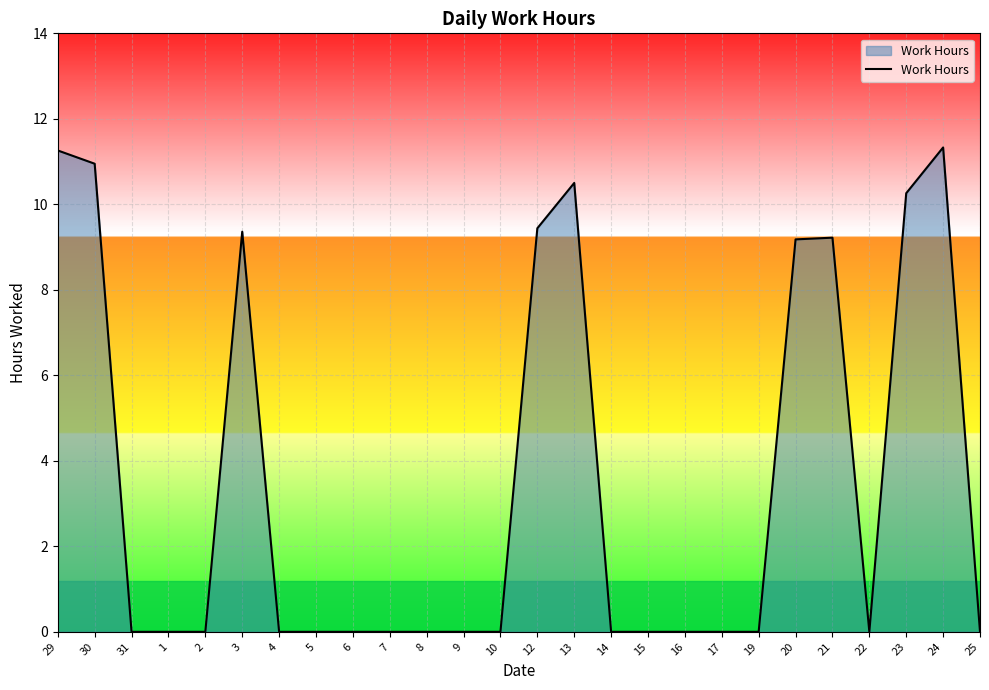

What is the change in value from 9 to 24?

+11.3